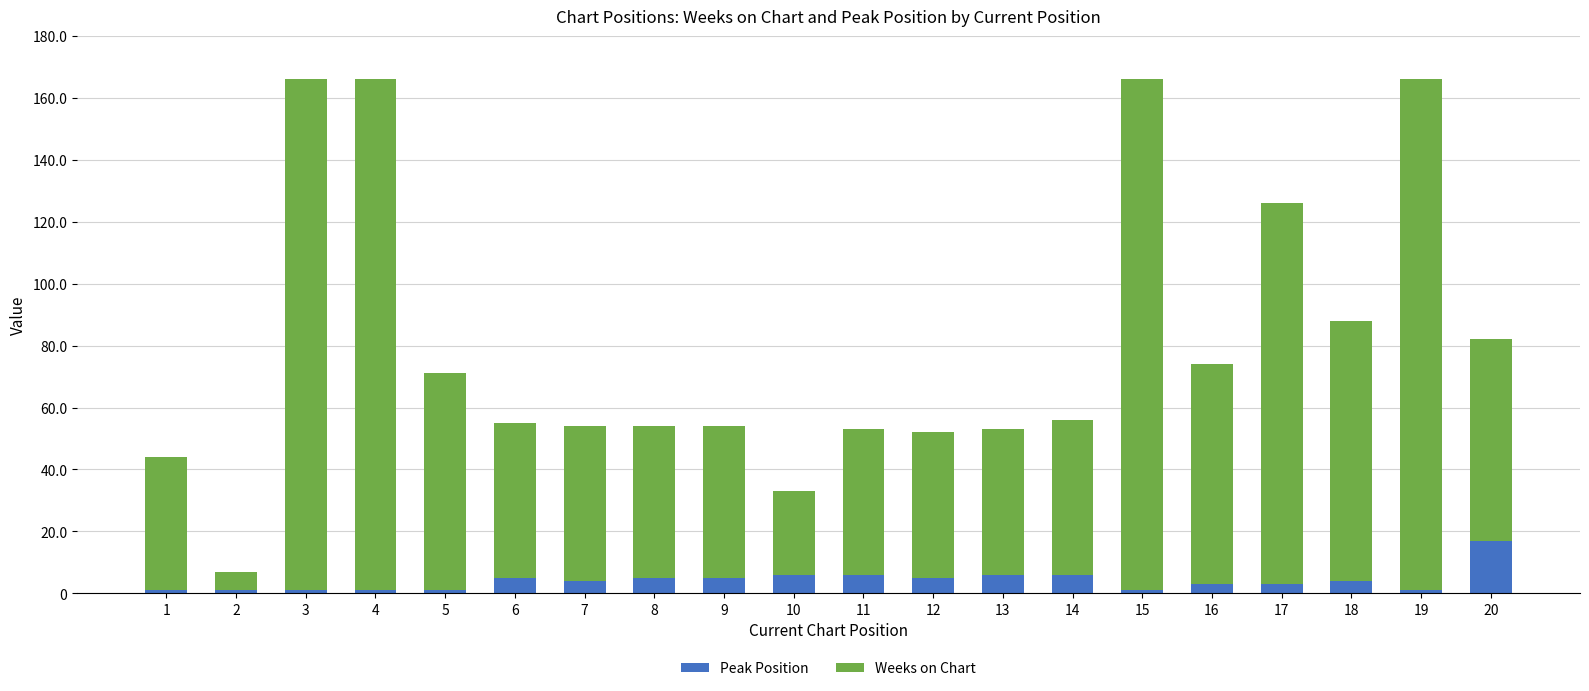

Which category has the highest value in the Peak Position series?

20